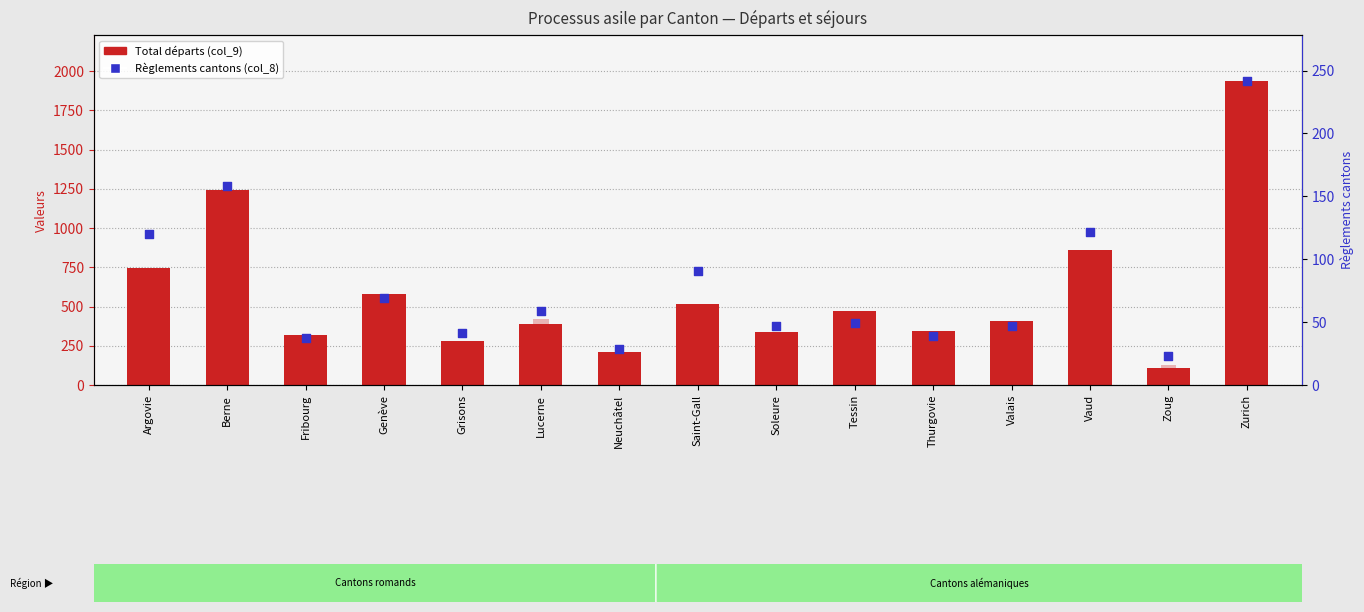

Is the value of Entrées (col_2) at Zurich greater than the value of Règlements cantons (col_8) at Vaud?

Yes